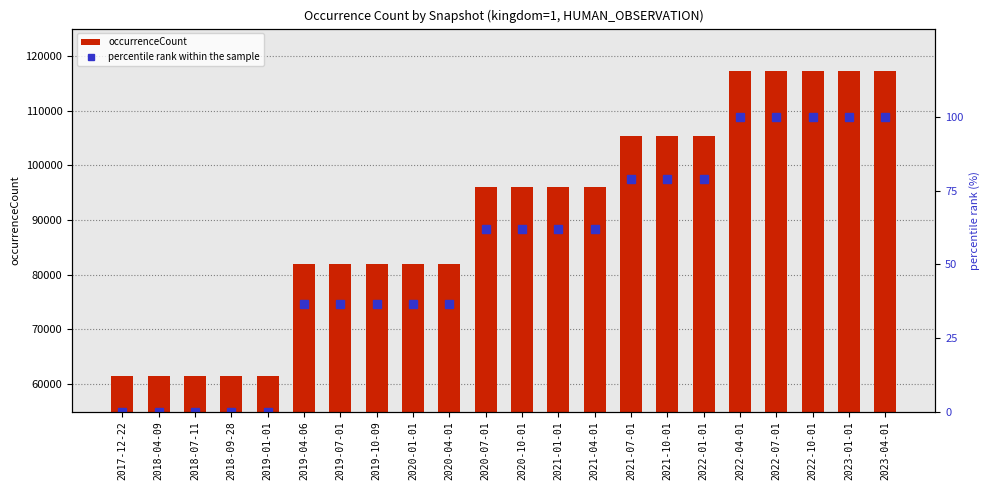

Reading right to left, transcribe all the data shown in this chart.

occurrenceCount: 2023-04-01=117306.0	2023-01-01=117306.0	2022-10-01=117306.0	2022-07-01=117306.0	2022-04-01=117306.0	2022-01-01=105452.0	2021-10-01=105452.0	2021-07-01=105452.0	2021-04-01=96061.0	2021-01-01=96061.0	2020-10-01=96061.0	2020-07-01=96061.0	2020-04-01=81879.0	2020-01-01=81879.0	2019-10-09=81879.0	2019-07-01=81879.0	2019-04-06=81879.0	2019-01-01=61442.0	2018-09-28=61442.0	2018-07-11=61442.0	2018-04-09=61442.0	2017-12-22=61442.0
percentile rank within the sample: 2023-04-01=100.0	2023-01-01=100.0	2022-10-01=100.0	2022-07-01=100.0	2022-04-01=100.0	2022-01-01=78.8	2021-10-01=78.8	2021-07-01=78.8	2021-04-01=62.0	2021-01-01=62.0	2020-10-01=62.0	2020-07-01=62.0	2020-04-01=36.6	2020-01-01=36.6	2019-10-09=36.6	2019-07-01=36.6	2019-04-06=36.6	2019-01-01=0.0	2018-09-28=0.0	2018-07-11=0.0	2018-04-09=0.0	2017-12-22=0.0